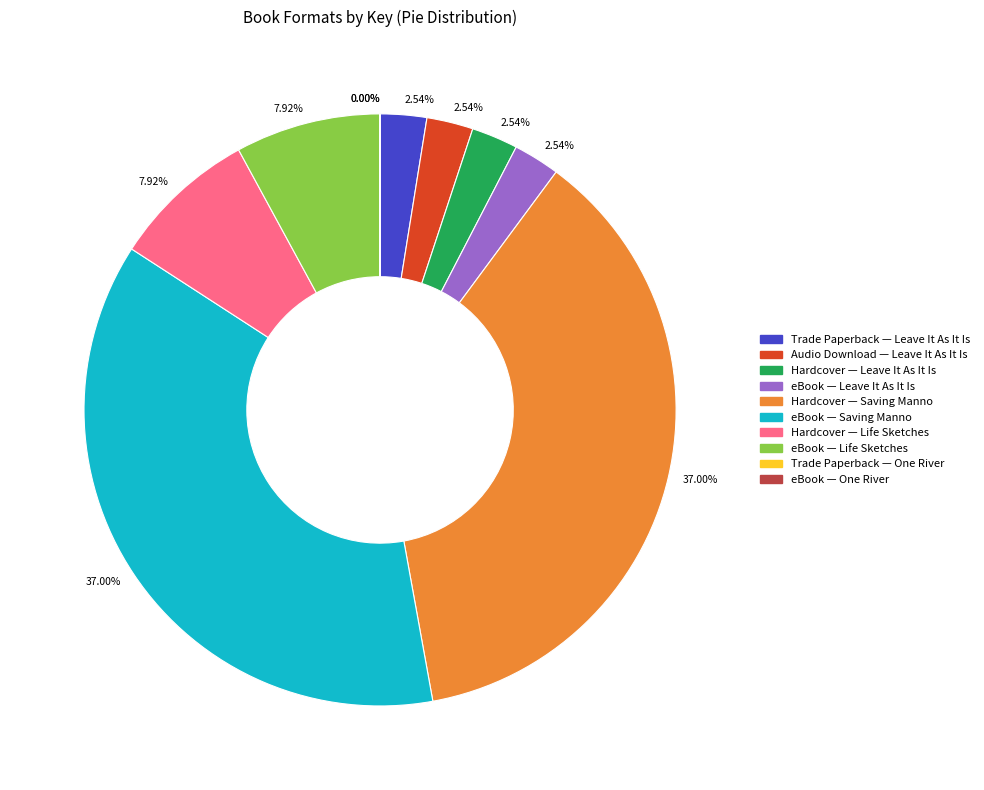

Is there any slice that represents more than half of the pie?

No